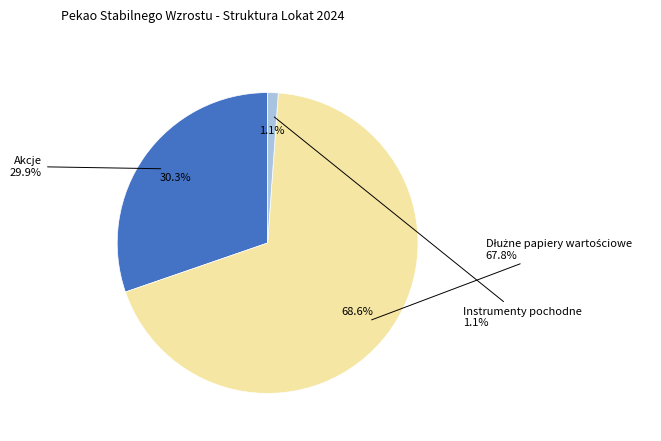

The Instrumenty pochodne slice represents 9% of the pie. True or false?

False